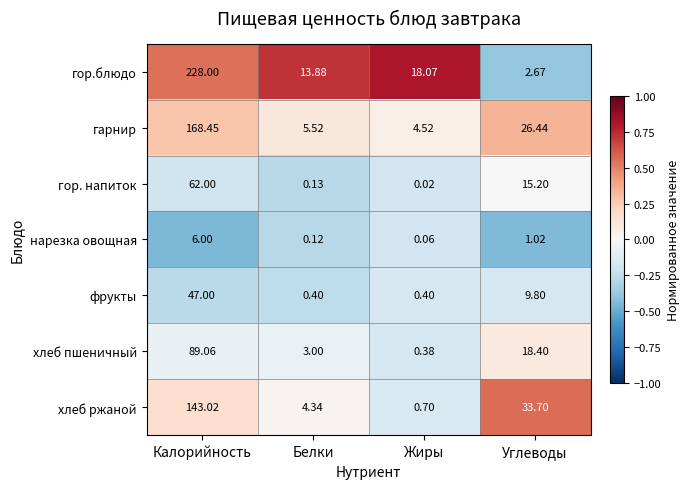

At which category is the sum across all series the highest?

Калорийность